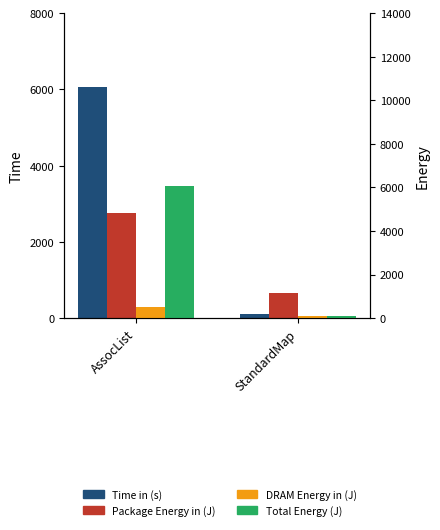

At which label is DRAM Energy in (J) closest to 290000?

AssocList